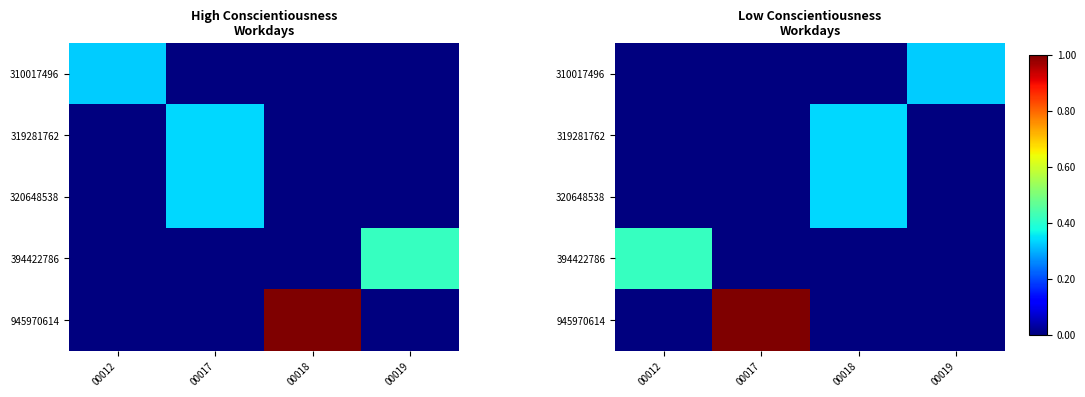

Is it true that 320648538 equals 0.2 at 00017?

False